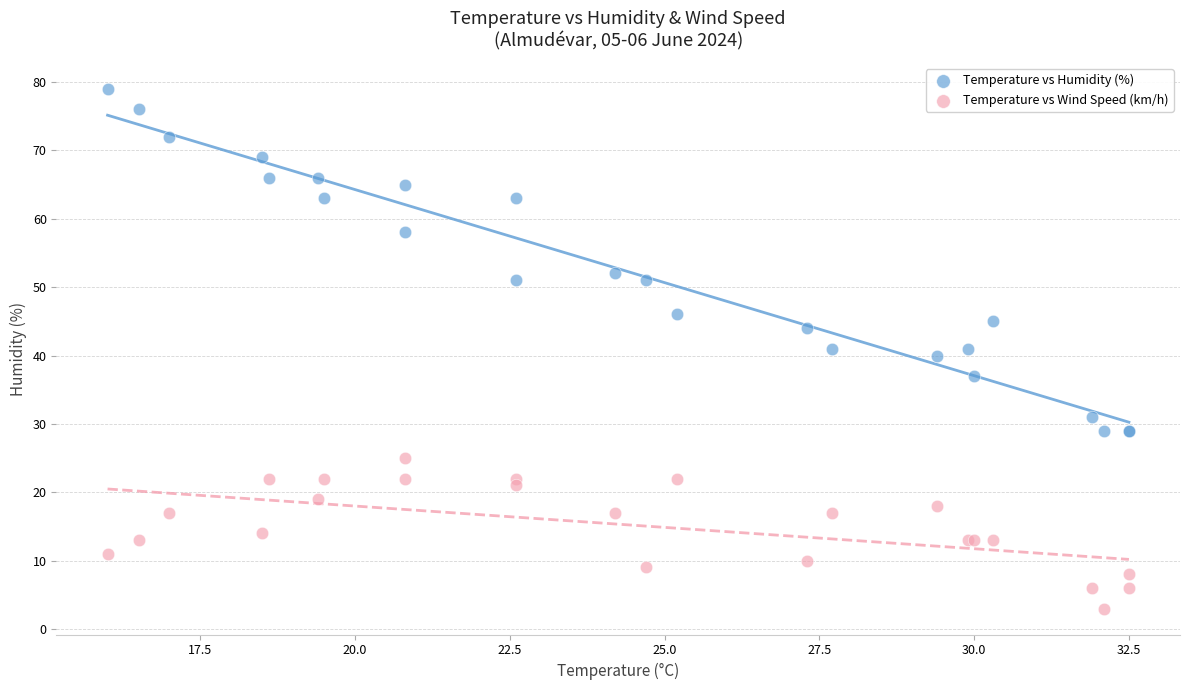

In the Temperature vs Humidity (%) series, what Y value is closest to 54?

52